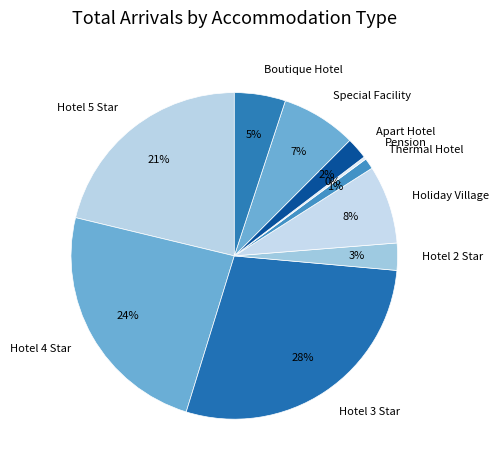

What is the largest slice in the pie chart?

Hotel 3 Star